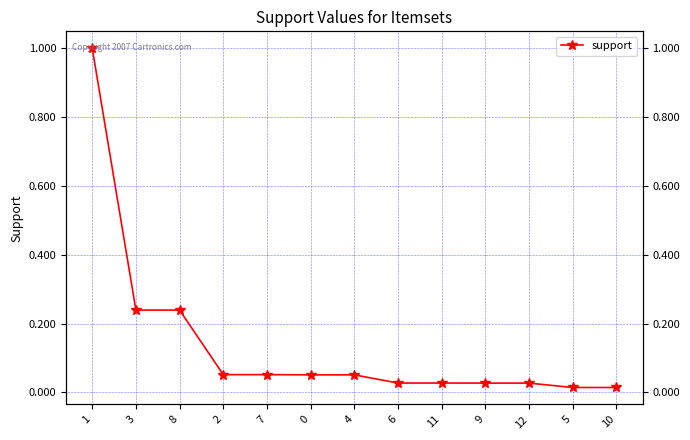

List the labels in order of value, smallest first.

5, 10, 9, 12, 6, 11, 0, 4, 2, 7, 3, 8, 1